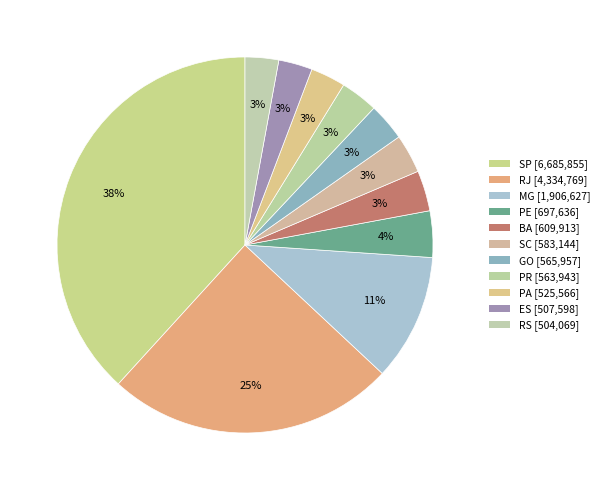

How many slices are in this pie chart?

11